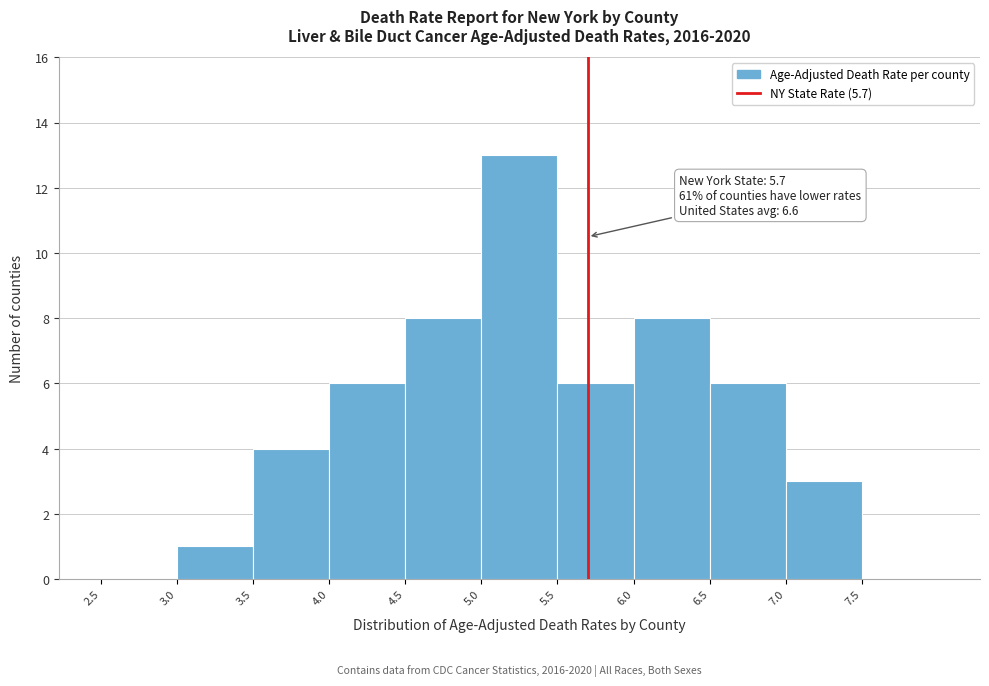

Over which range of the x-axis is the bar tallest?

5.0 to 5.5